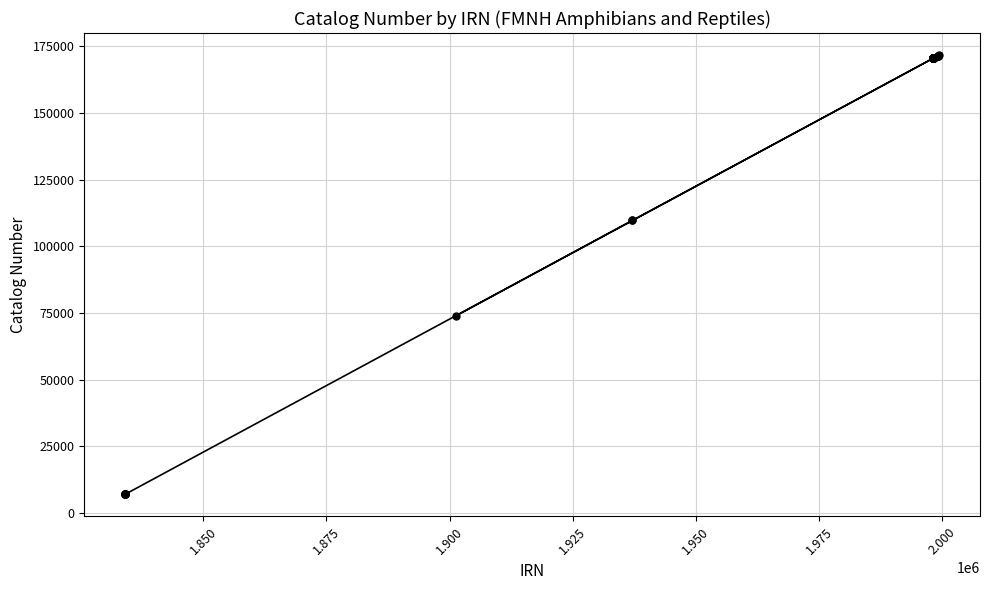

What is the value of the 9th point from the left?

109725